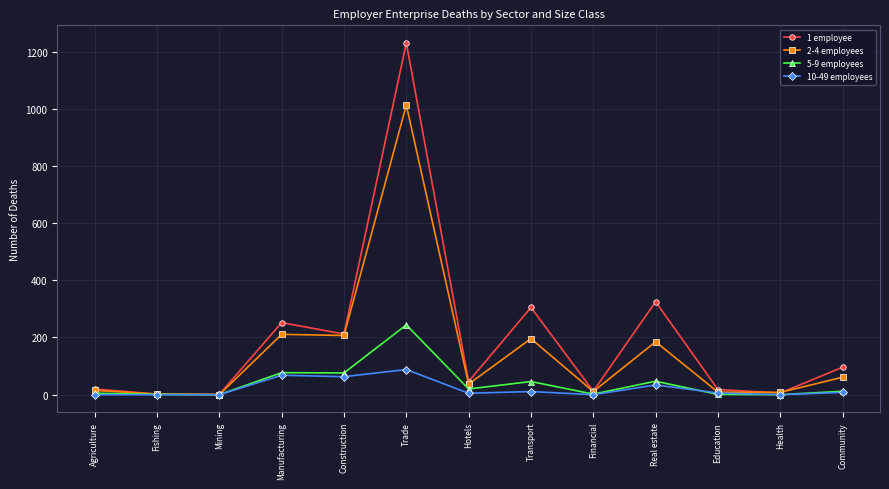

True or false: 2-4 employees has a value of 0 at Mining.

True